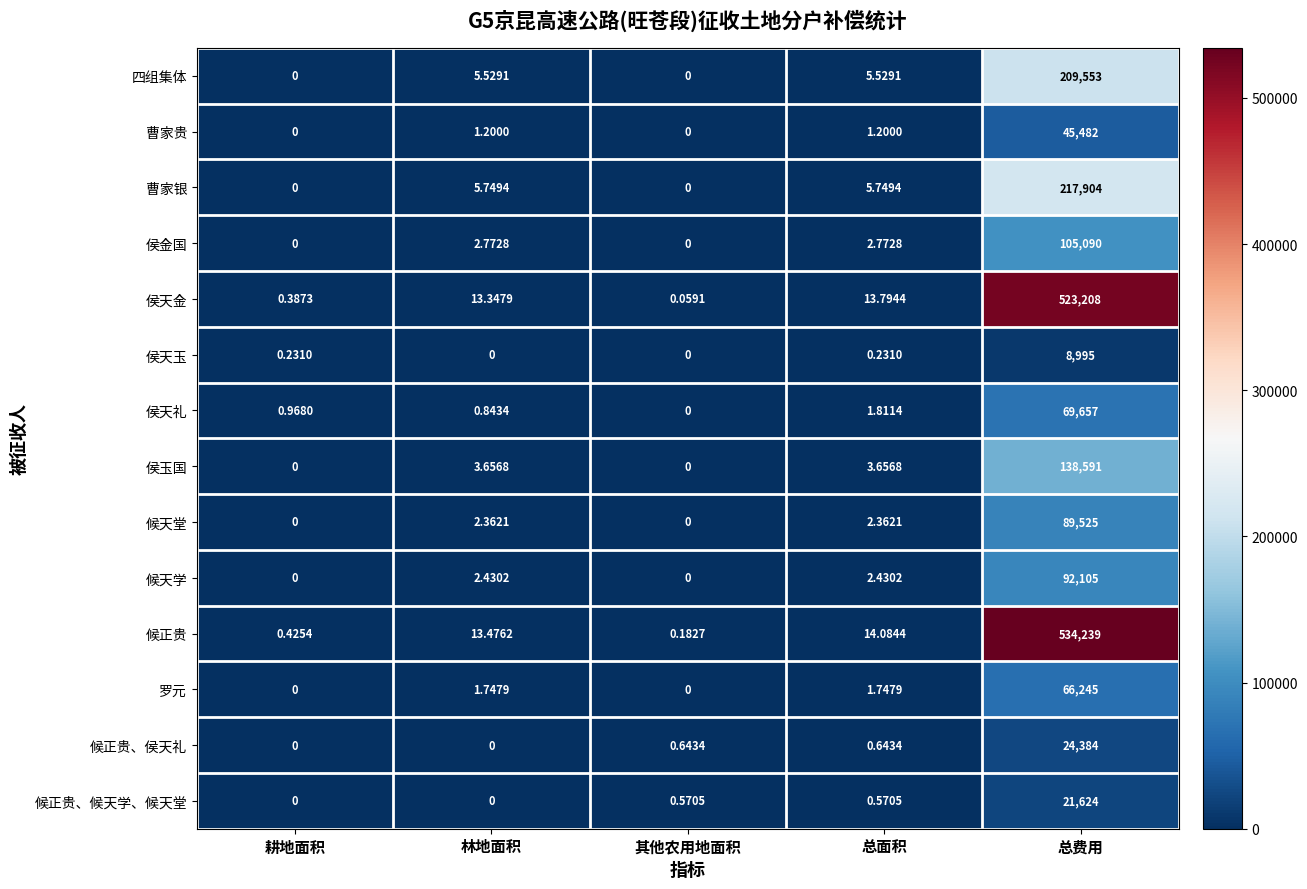

Between 林地面积 and 其他农用地面积, which series saw the biggest shift?

候正贵